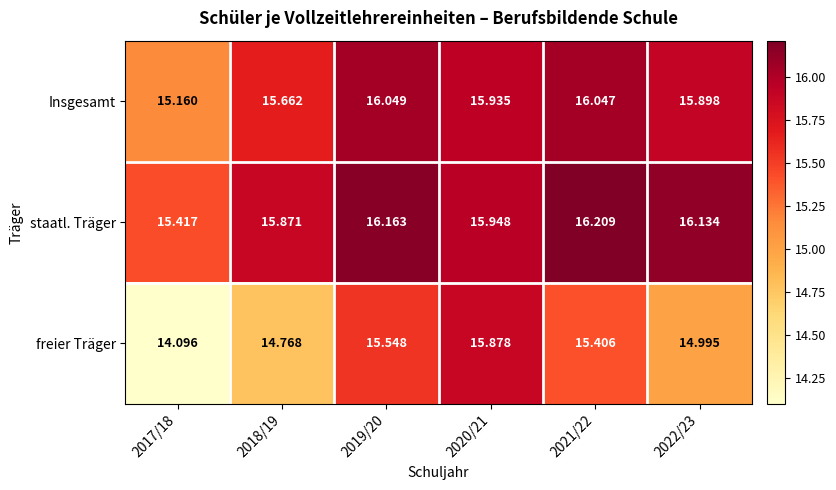

Is the value of freier Träger at 2022/23 greater than the value of Insgesamt at 2022/23?

No